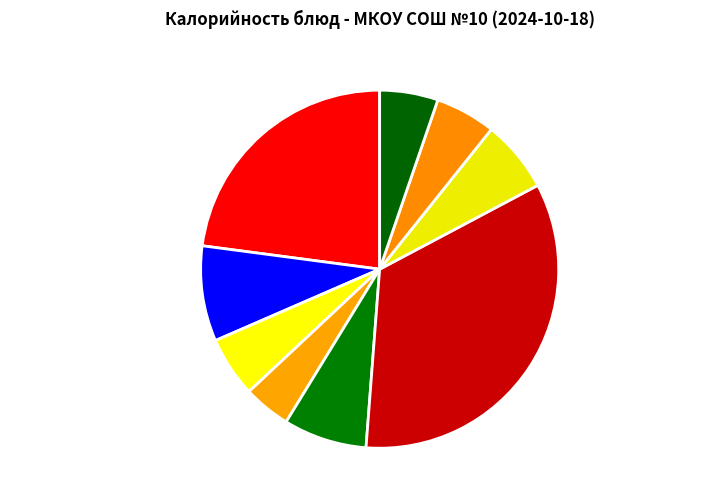

Which slice is the largest?

Плов из птицы